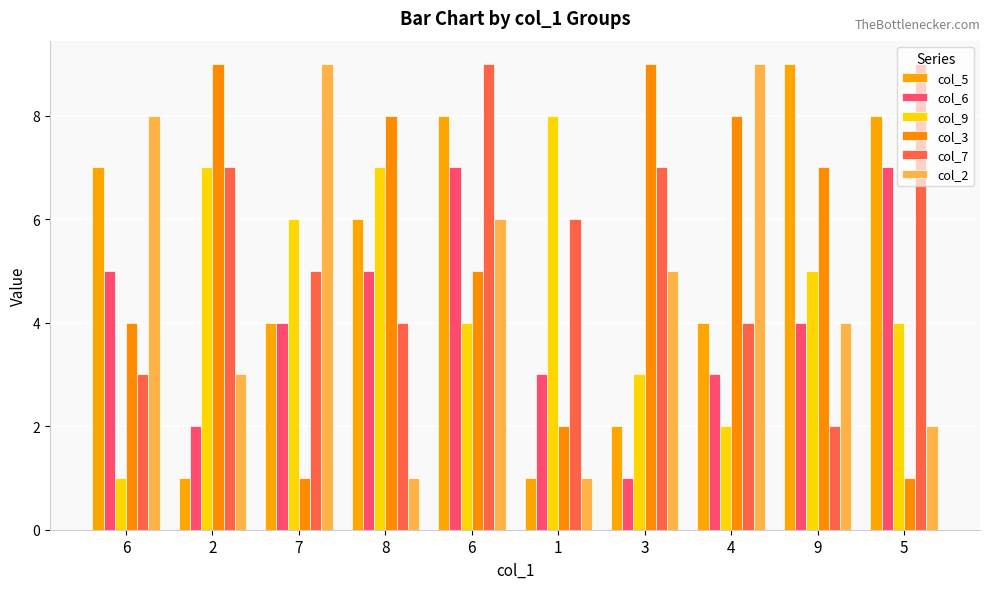

What is the total value across all series at 5?

31